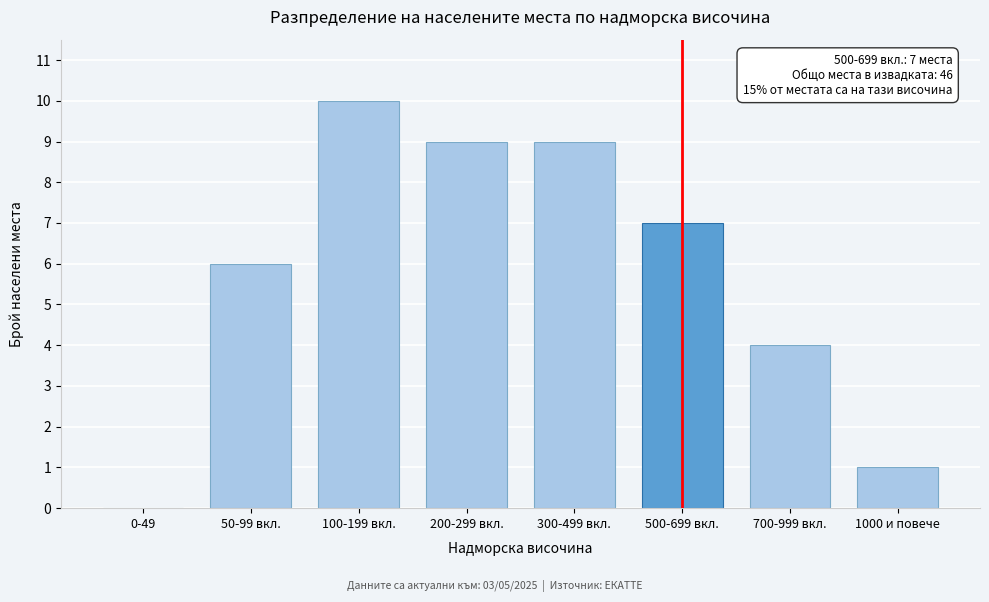

Reading right to left, transcribe all the data shown in this chart.

1000 и повече=1	700-999 вкл.=4	500-699 вкл.=7	300-499 вкл.=9	200-299 вкл.=9	100-199 вкл.=10	50-99 вкл.=6	0-49=0